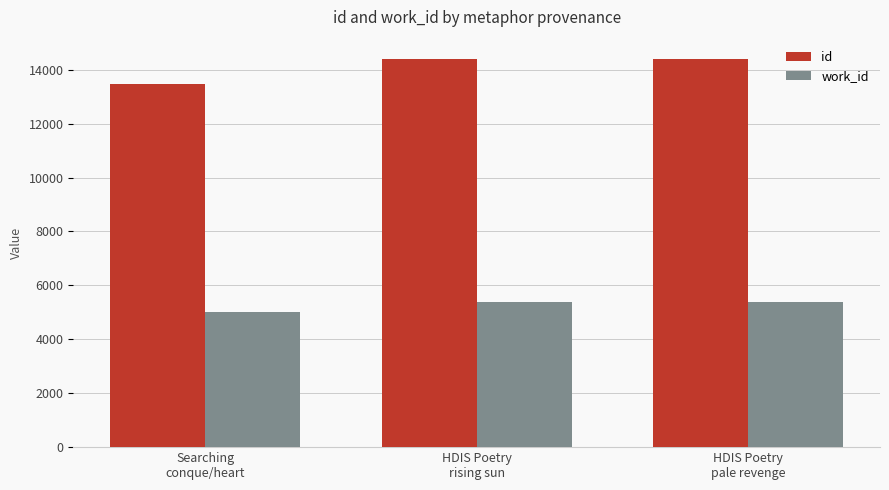

What is the sum of all work_id values?

15750